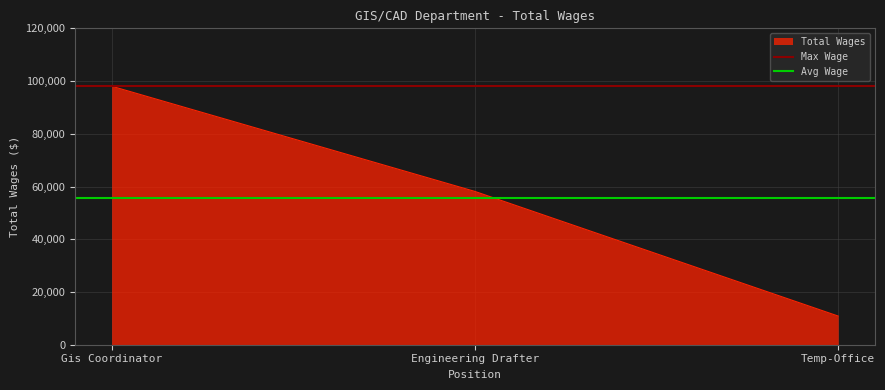

List the labels in order of Total Wages value, largest first.

Gis Coordinator, Engineering Drafter, Temp-Office